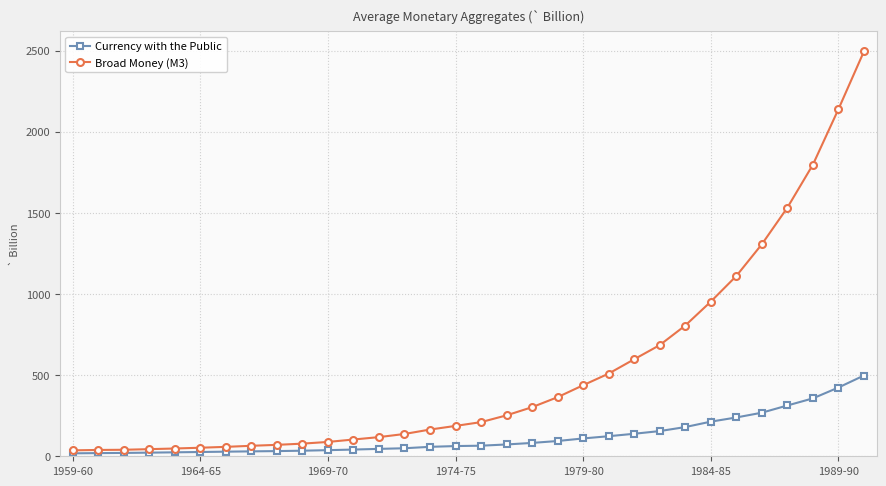

At how many categories does at least one series exceed 1729?

3